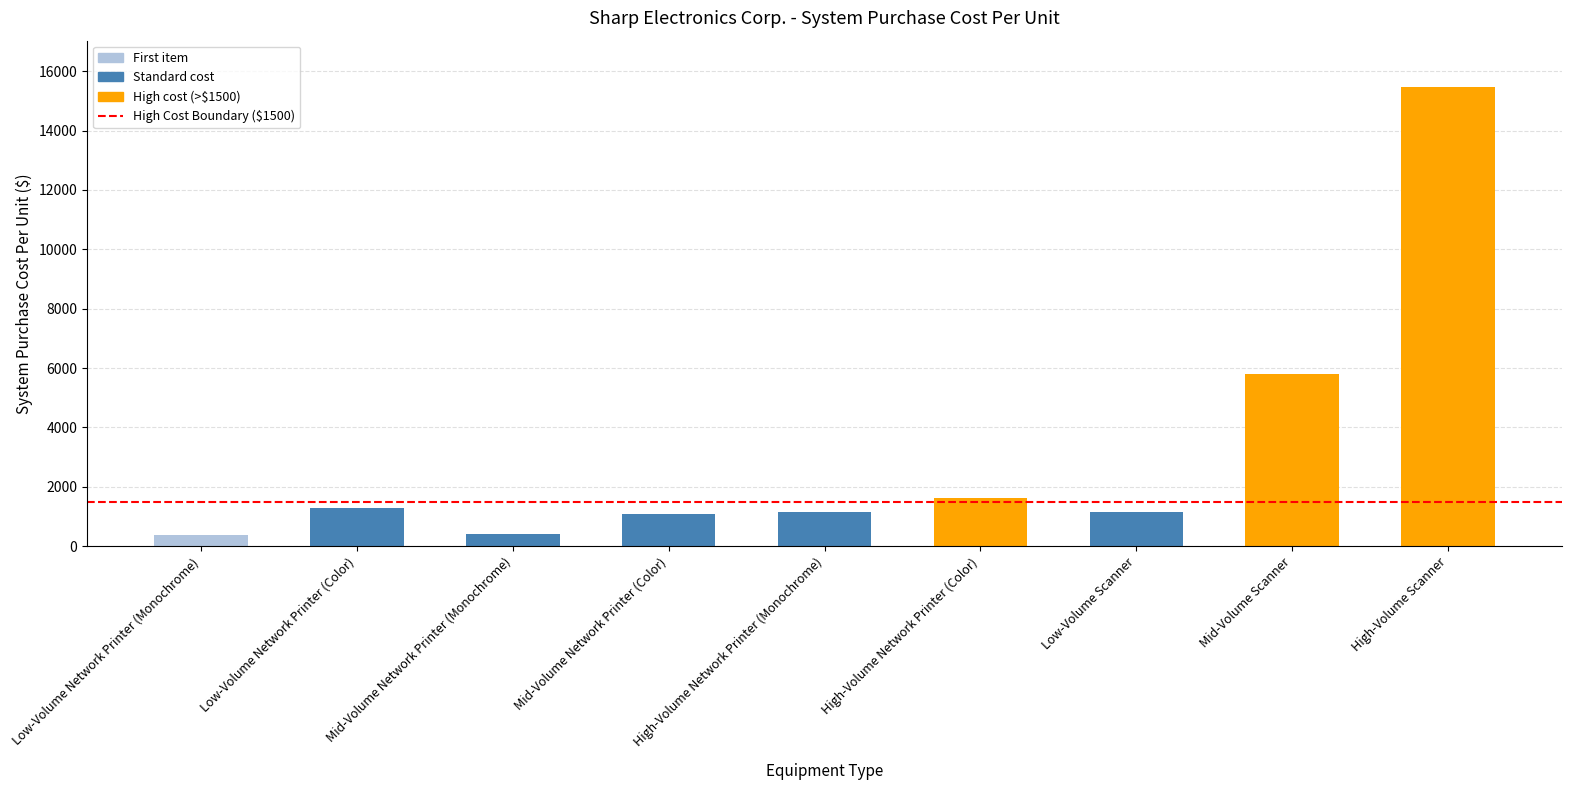

Are the bars horizontal?

No